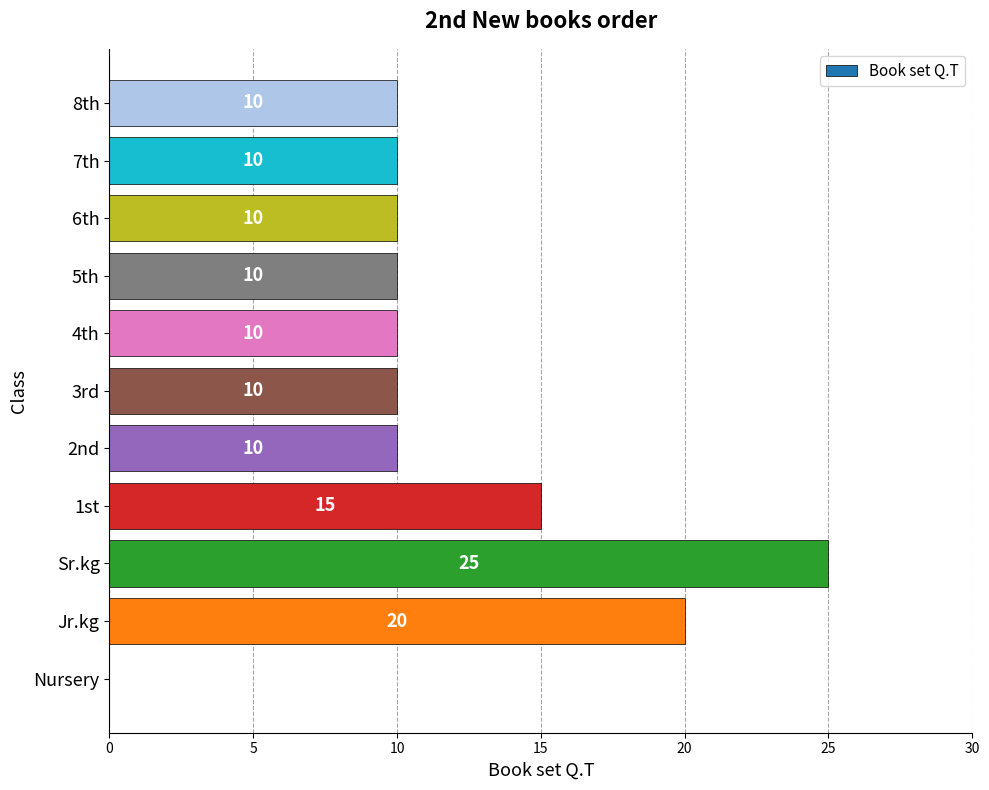

What is the ratio of the value at 2nd to the value at 7th?

1.0